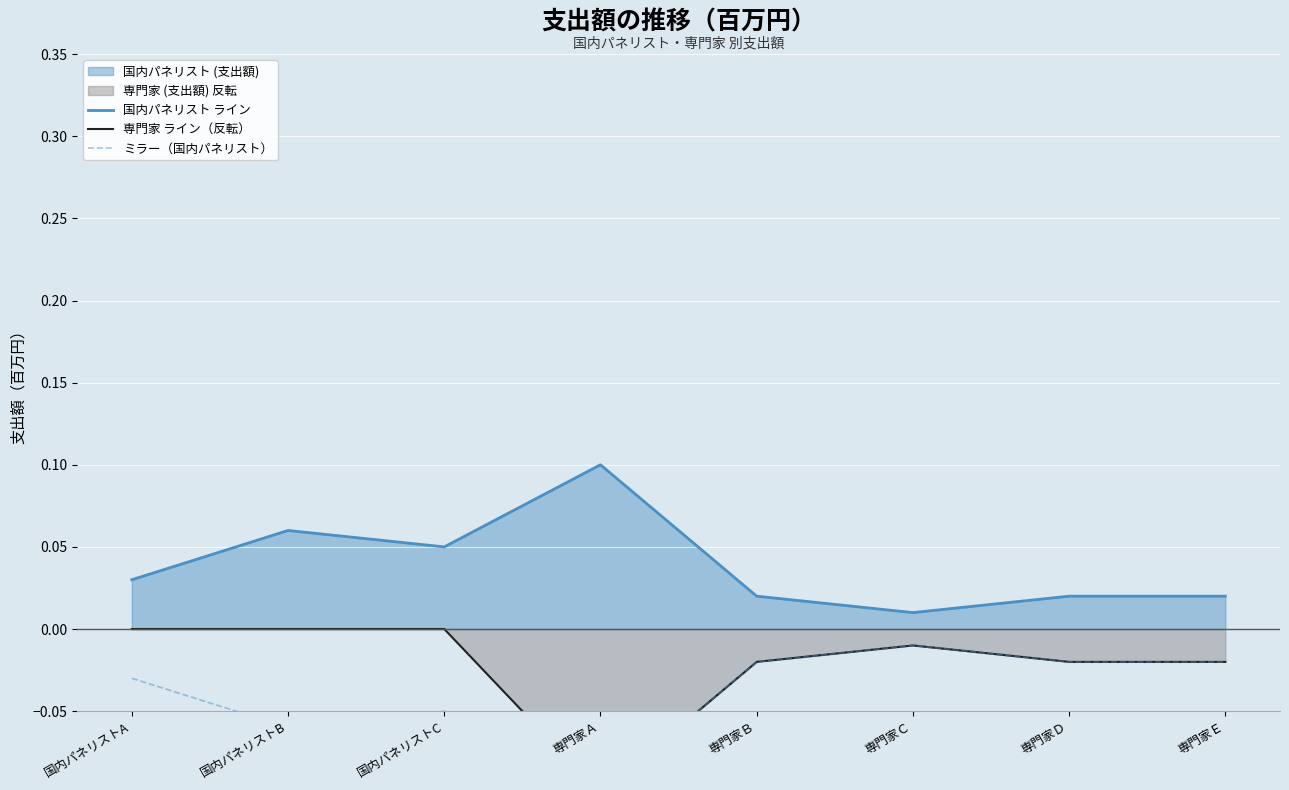

How many lines are shown in the chart?

3